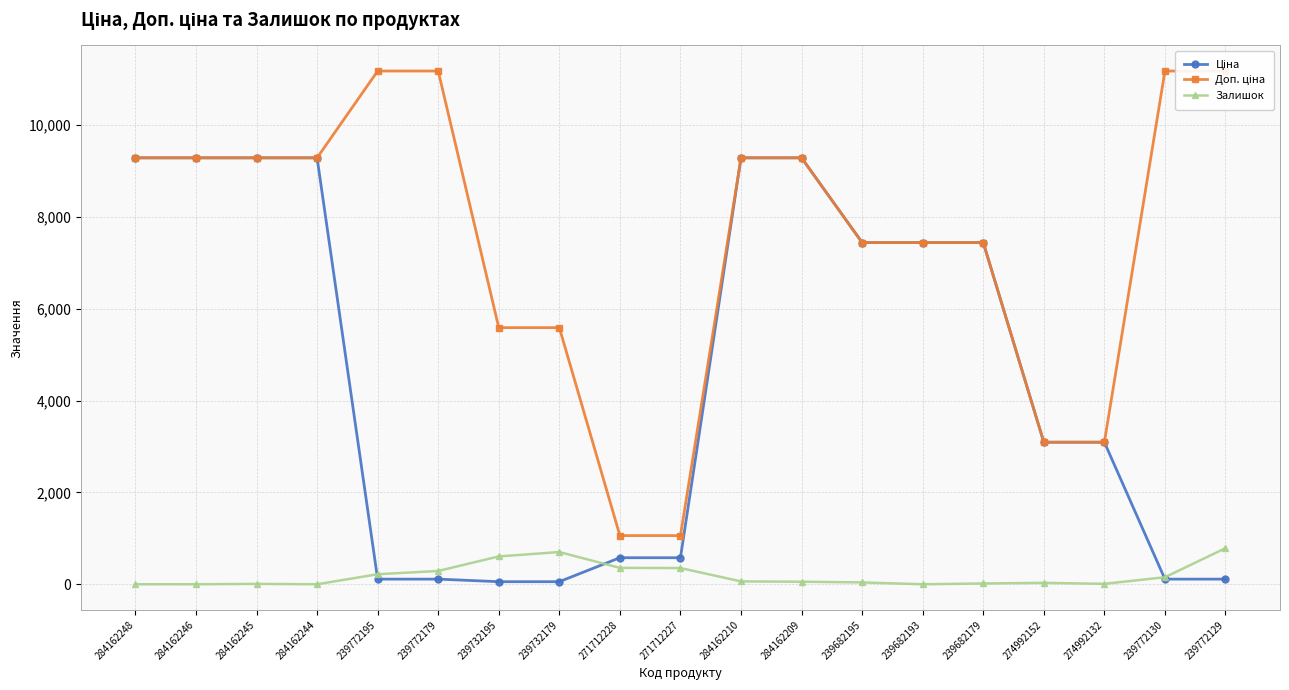

True or false: Залишок has more than 2 interior local peaks.

True